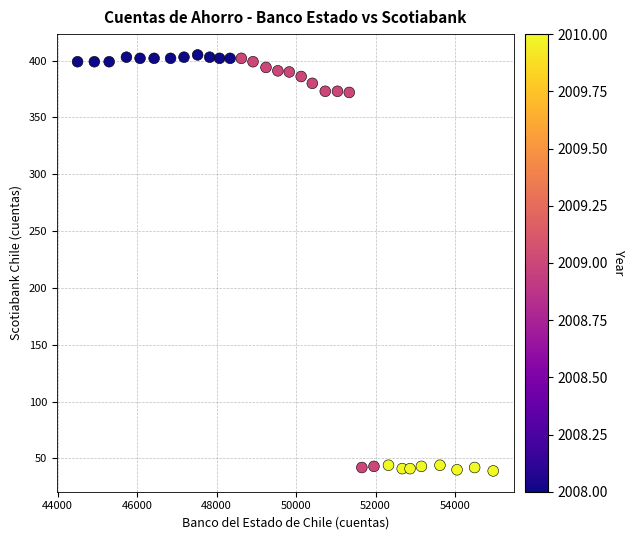

What is the range of X values (max minus min)?

10457